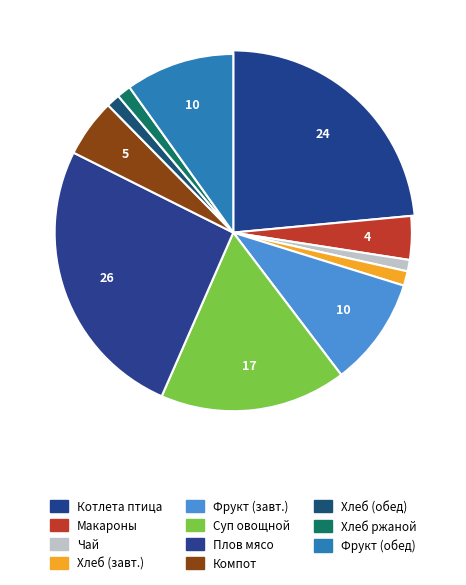

Is the sum of Хлеб крестьянский витаминный (завтрак) and Макаронные изделия отварные greater than half?

No